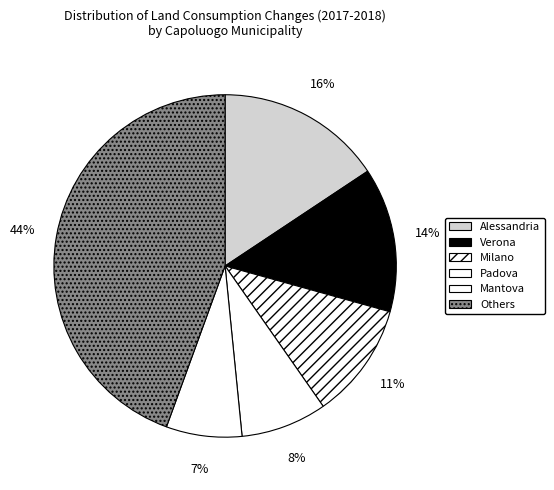

How many slices are in this pie chart?

6